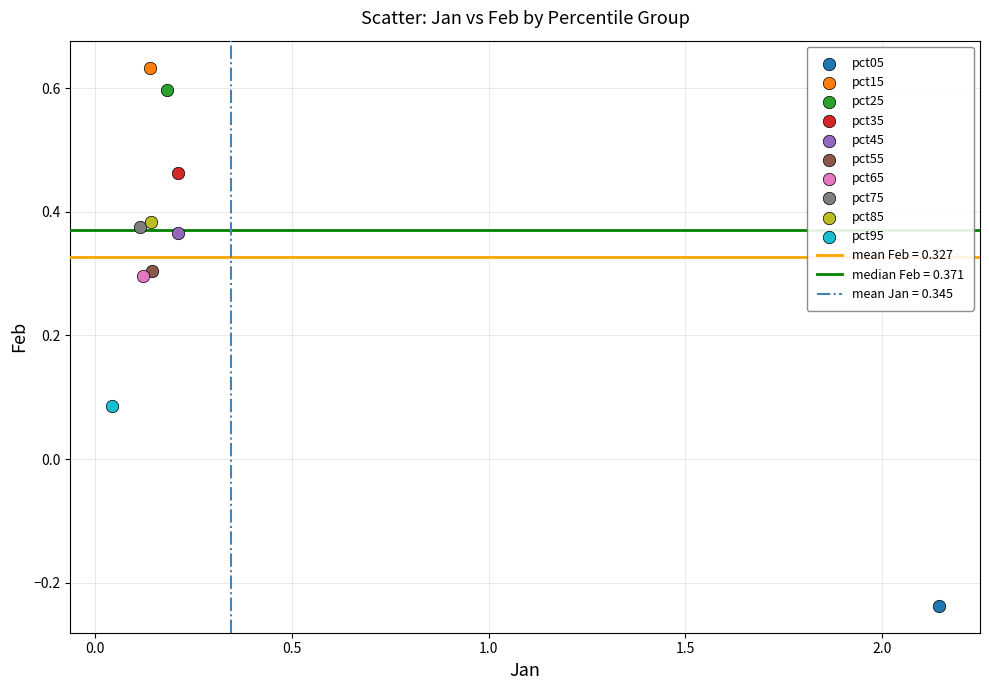

Which series contains the highest Y value?

pct15